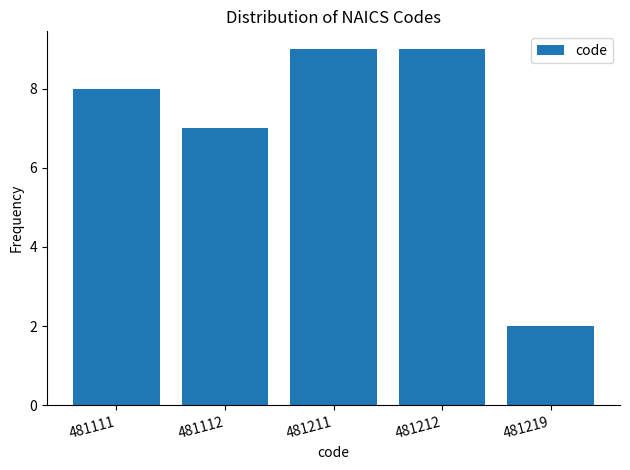

Reading right to left, what are all the values shown in this chart?

2	9	9	7	8